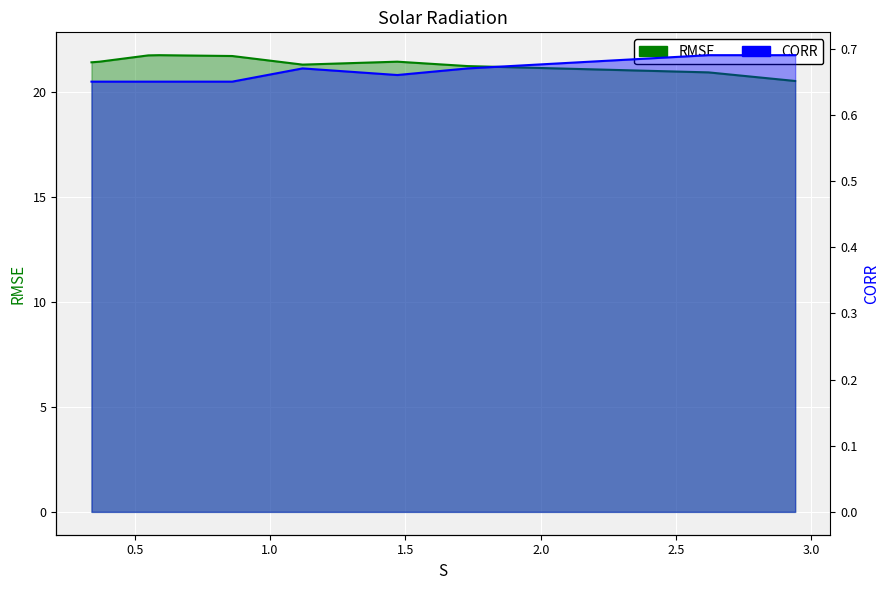

How many interior local valleys does the CORR series have?

1